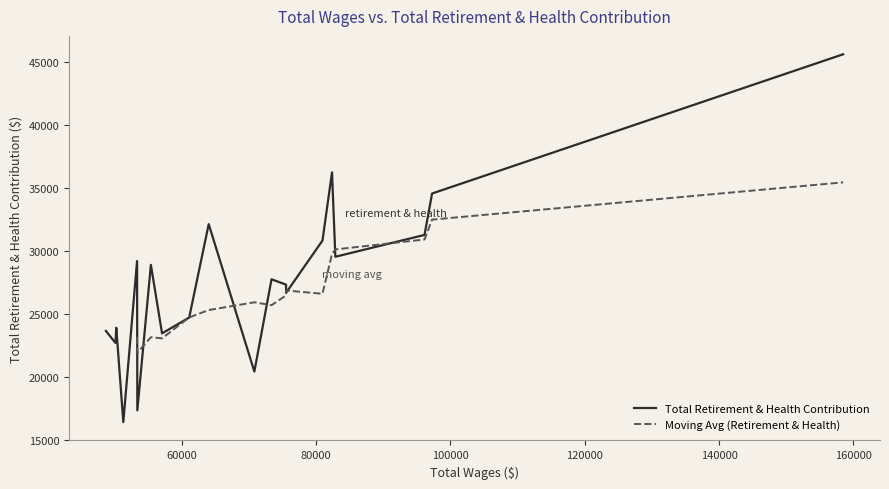

Between 17 and 12, which is larger?

17